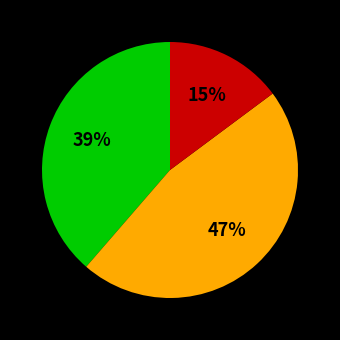

Is there any slice that represents more than half of the pie?

No